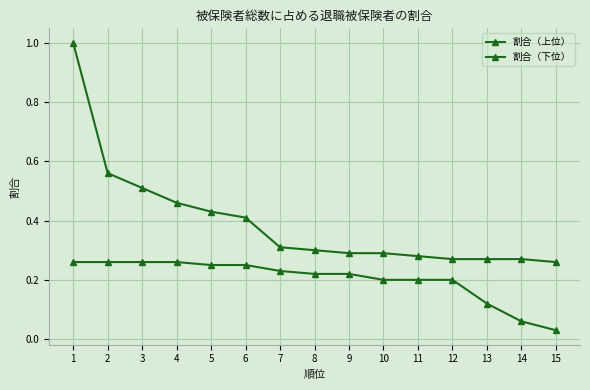

How many data points does each series have?

15